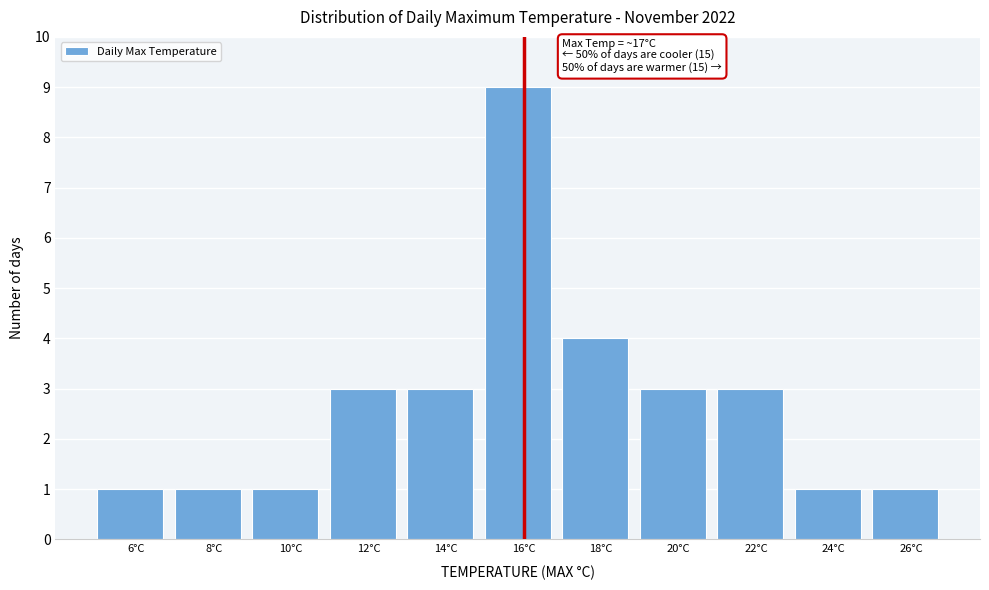

Reading right to left, what are all the values shown in this chart?

26°C=1	24°C=1	22°C=3	20°C=3	18°C=4	16°C=9	14°C=3	12°C=3	10°C=1	8°C=1	6°C=1